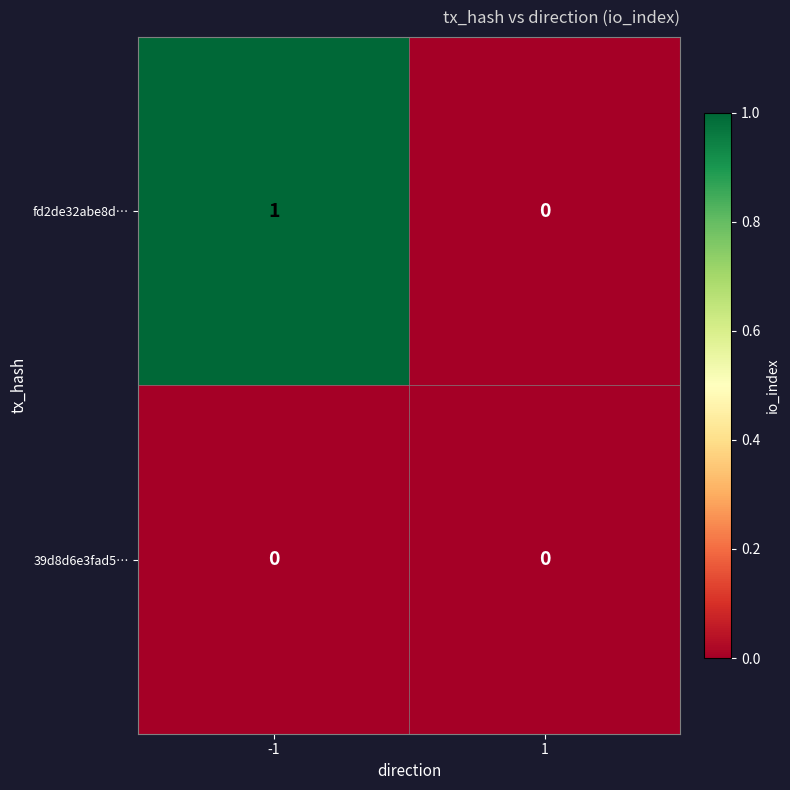

Which series has the largest total across all categories?

fd2de32abe8d…